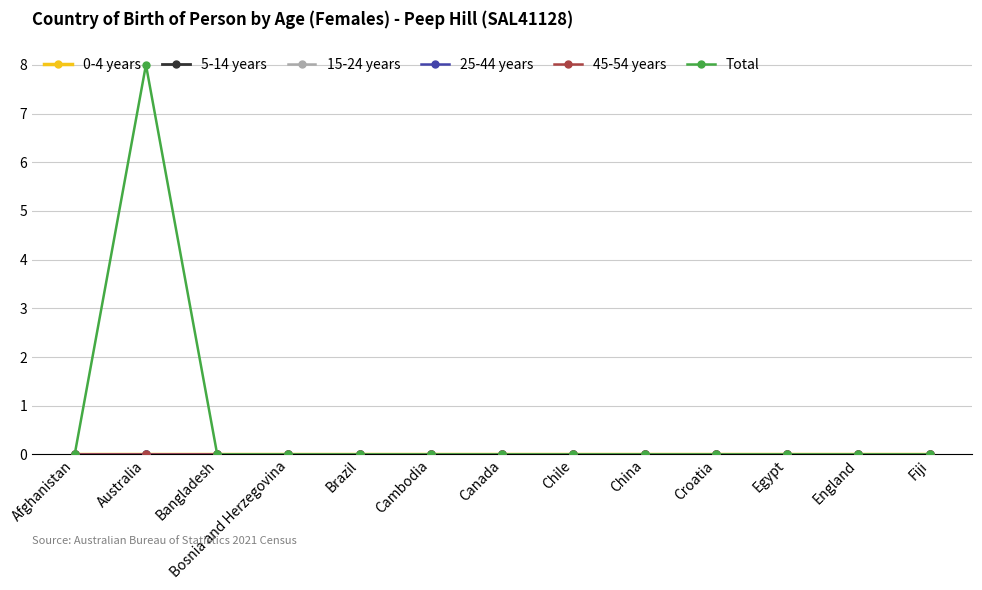

What are all the series names shown in the legend?

0-4 years, 5-14 years, 15-24 years, 25-44 years, 45-54 years, Total